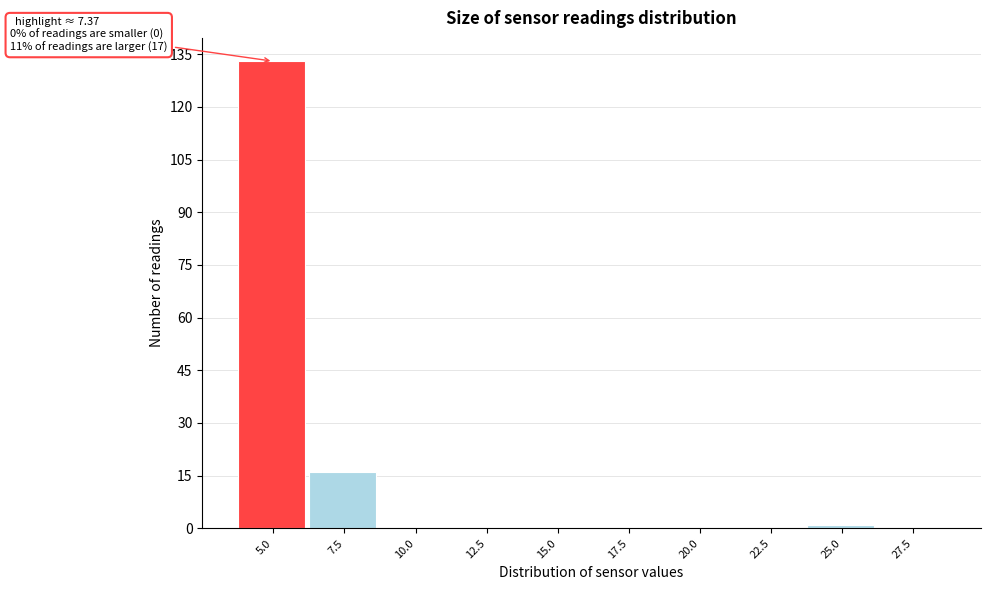

Reading left to right, what are all the values shown in this chart?

5.0=133	7.5=16	10.0=0	12.5=0	15.0=0	17.5=0	20.0=0	22.5=0	25.0=1	27.5=0